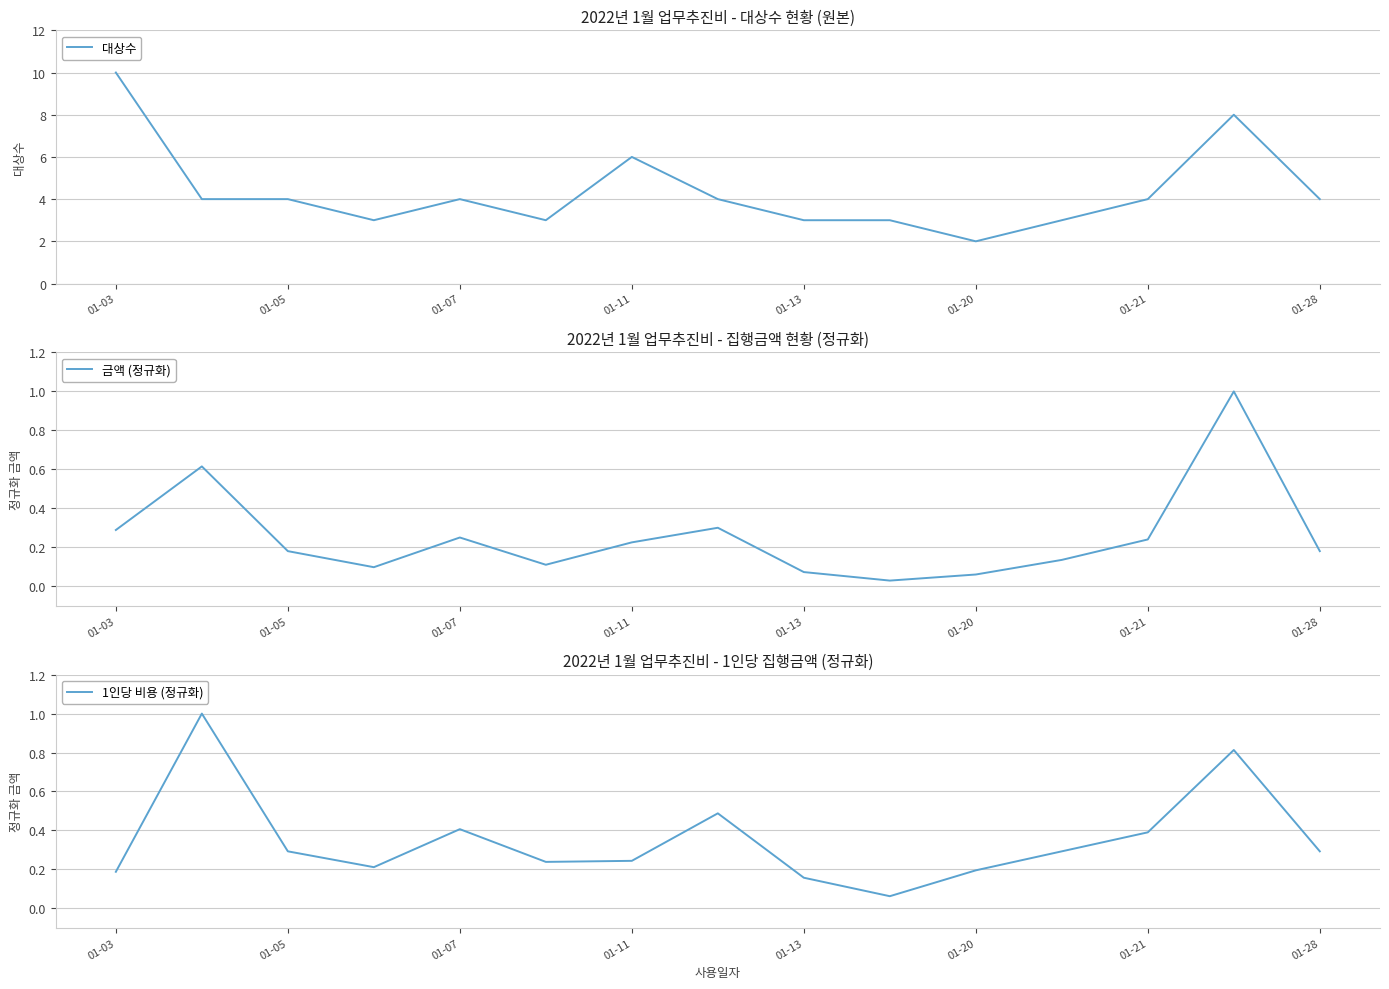

Reading right to left, what are all the values shown in this chart?

대상수: 4.0	8.0	4.0	3.0	2.0	3.0	3.0	4.0	6.0	3.0	4.0	3.0	4.0	4.0	10.0
금액 (정규화): 0.2	1.0	0.2	0.1	0.1	0.0	0.1	0.3	0.2	0.1	0.2	0.1	0.2	0.6	0.3
1인당 비용 (정규화): 0.3	0.8	0.4	0.3	0.2	0.1	0.2	0.5	0.2	0.2	0.4	0.2	0.3	1.0	0.2